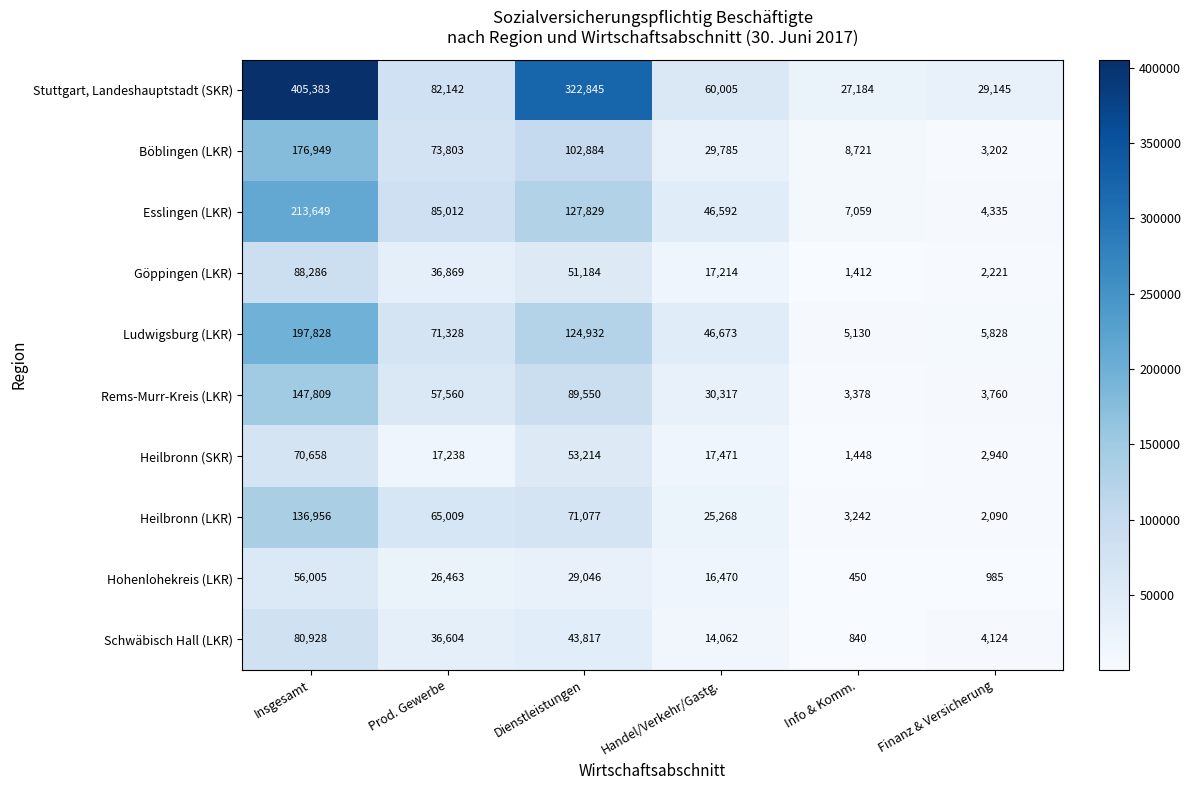

What is the maximum value shown in the chart?

405383